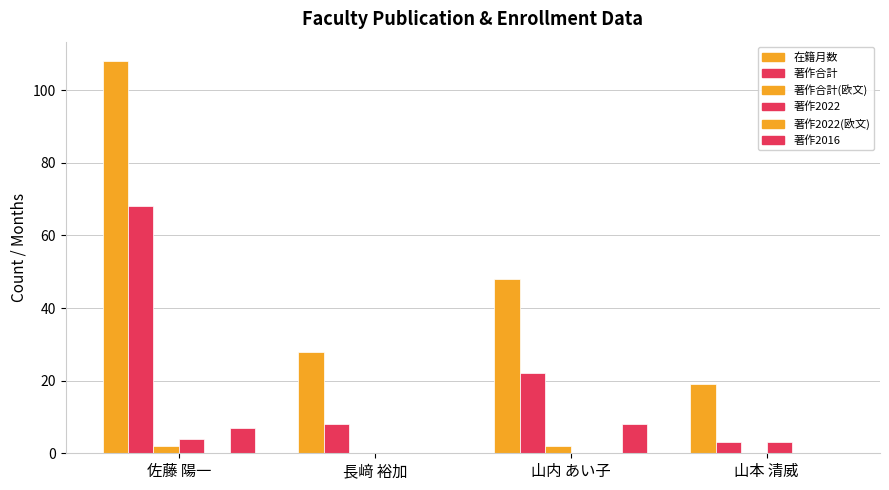

What position from the left is 山内 あい子?

3